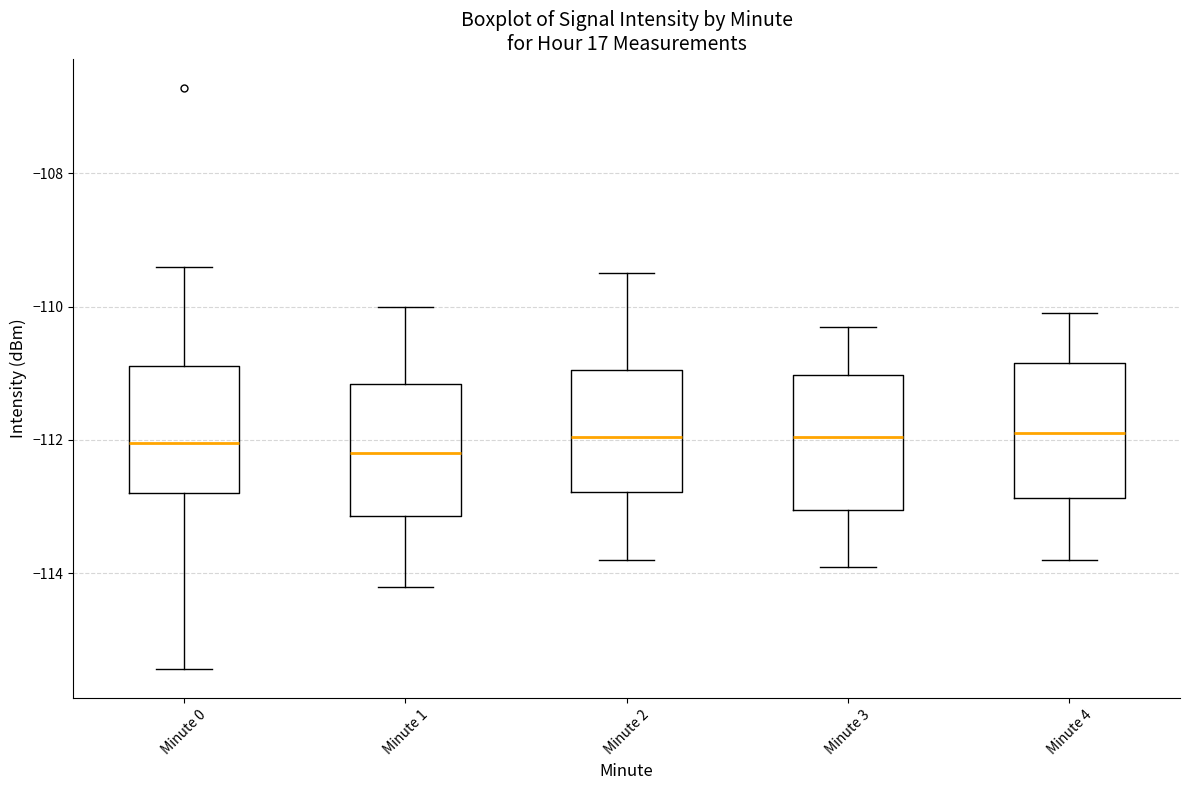

Reading left to right, read every box against the y-axis: the position of its median line, the range the box covers, and the ends of its whiskers. The values are not printed on the chart, so give them approximately, as read against the axis.

Minute 0: median -112.0, box -112.8 to -110.8, whiskers -115.4 to -109.4
Minute 1: median -112.2, box -113.2 to -111.2, whiskers -114.2 to -110.0
Minute 2: median -112.0, box -112.8 to -111.0, whiskers -113.8 to -109.4
Minute 3: median -112.0, box -113.0 to -111.0, whiskers -113.8 to -110.2
Minute 4: median -111.8, box -112.8 to -110.8, whiskers -113.8 to -110.0